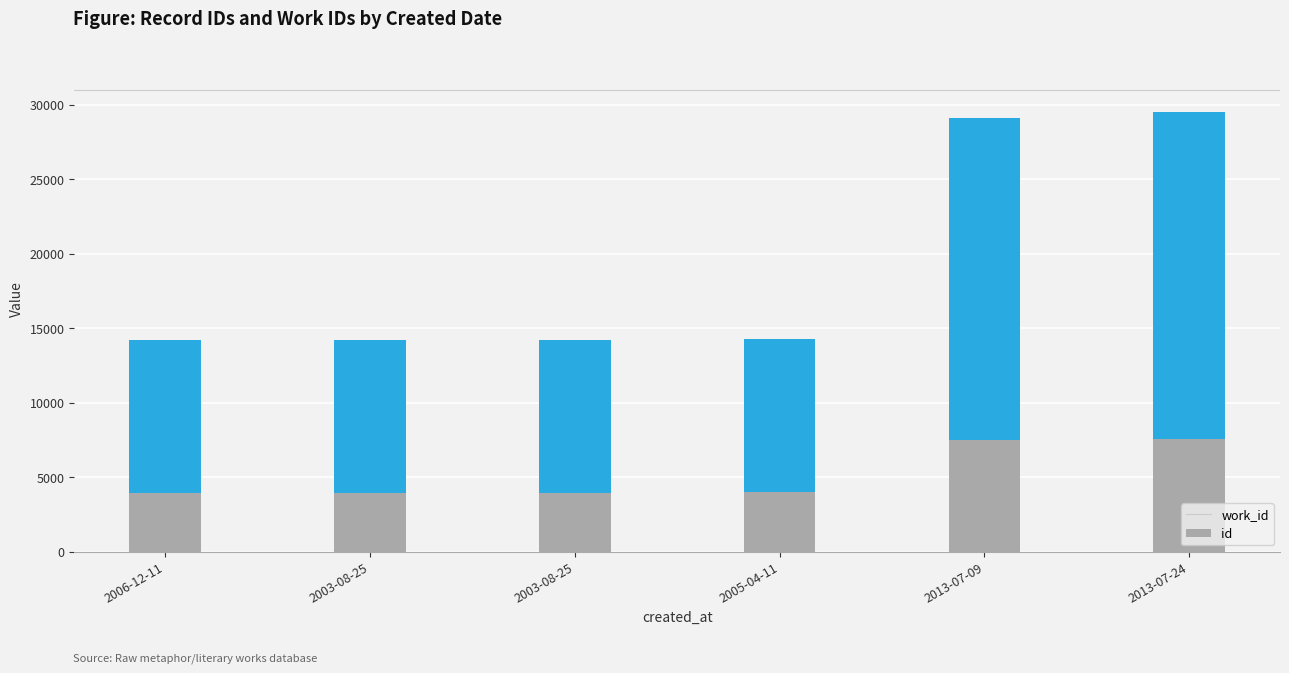

What are all the series names shown in the legend?

work_id, id